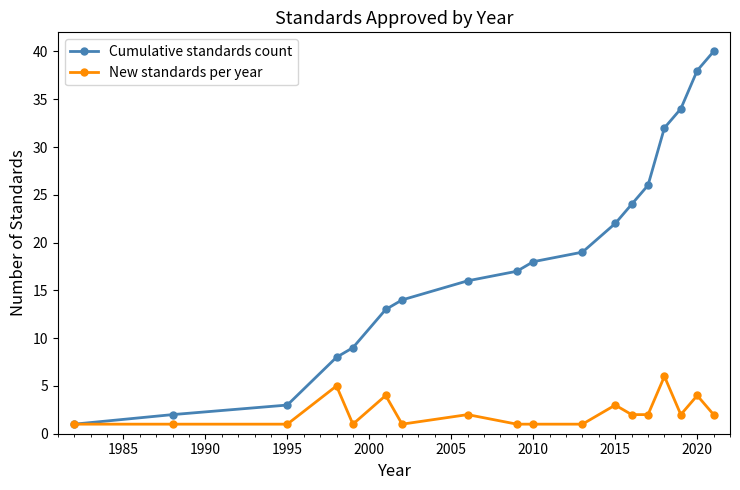

Rank the series by their maximum value, from lowest to highest.

New standards per year, Cumulative standards count